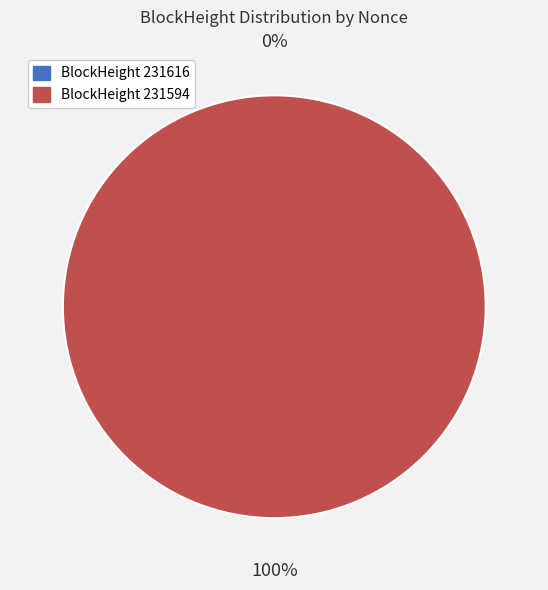

Does 231616 represent more than half of the total?

No